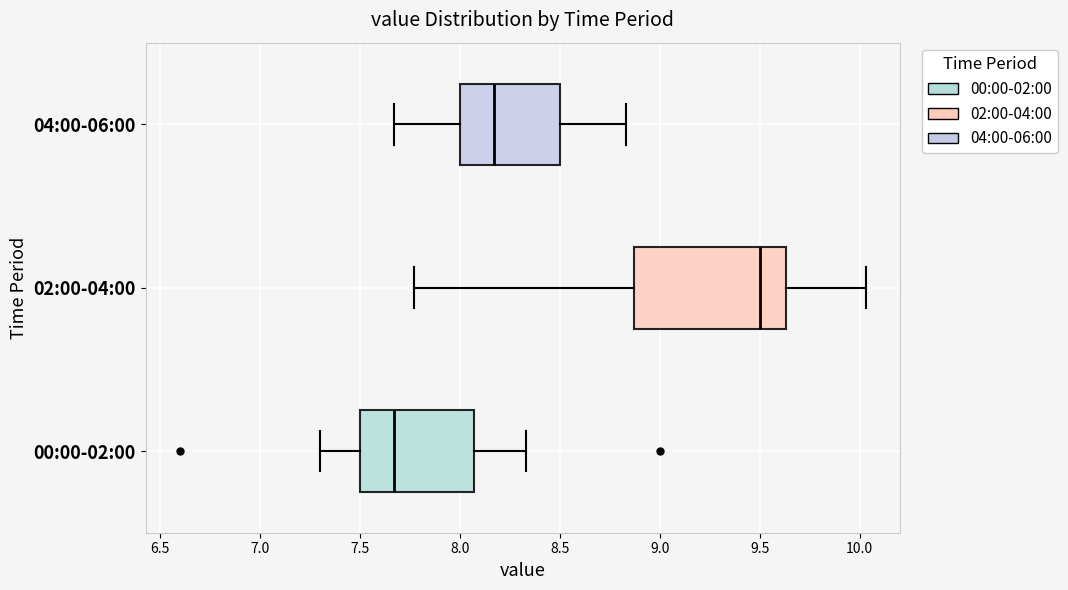

Where is the right edge of the box for 02:00-04:00 on the x-axis? The values are not printed on the chart, so give them approximately, as read against the axis.

9.65